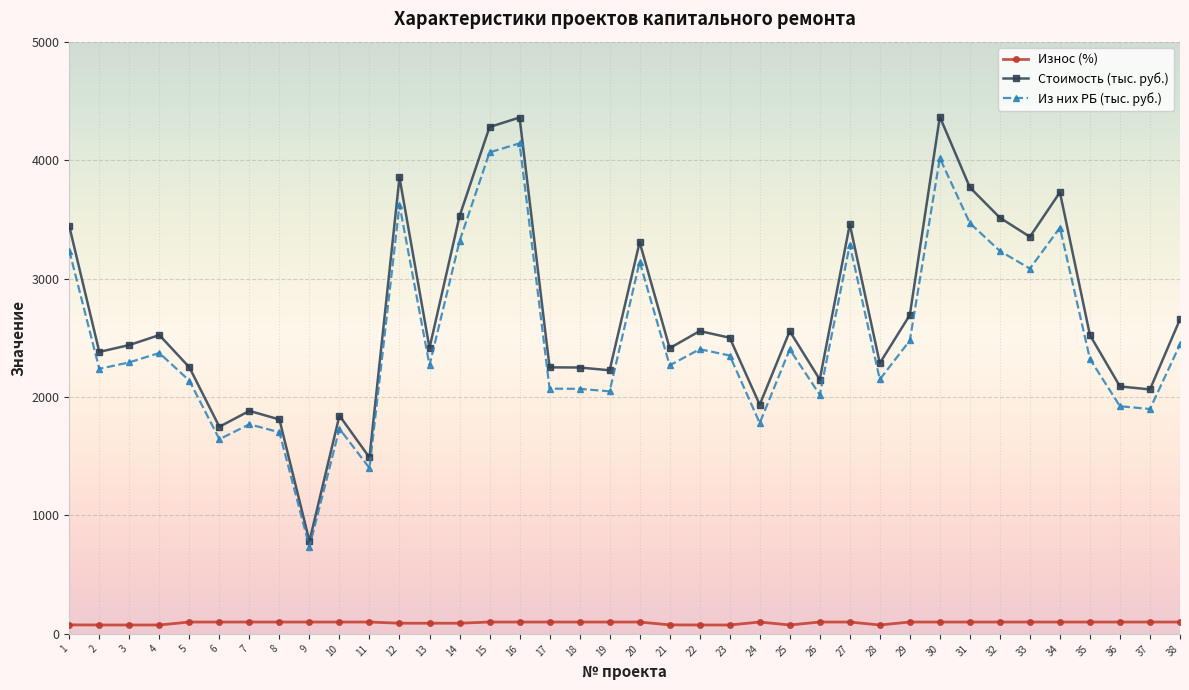

The value of Из них РБ (тыс. руб.) at 38 is 2443.6. True or false?

True